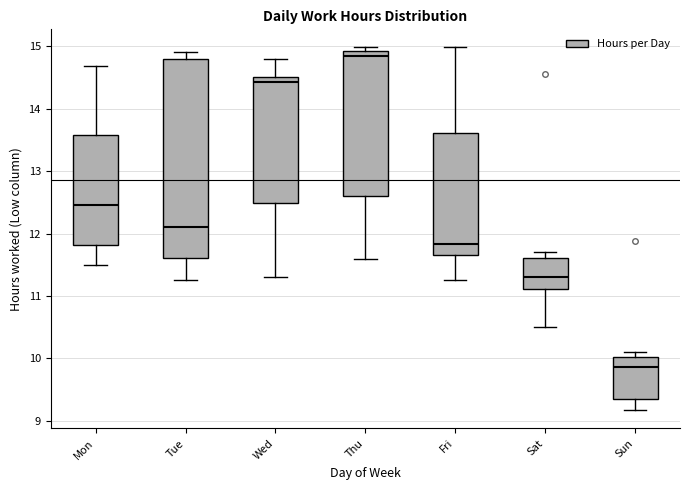

Reading left to right, transcribe this box plot: for each box, give where its median line is, the range the box spans, and where its two whiskers end, as read against the y-axis. The values are not printed on the chart, so give them approximately, as read against the axis.

Mon: median 12.5, box 11.8 to 13.6, whiskers 11.5 to 14.7
Tue: median 12.1, box 11.6 to 14.8, whiskers 11.3 to 14.9
Wed: median 14.4, box 12.5 to 14.5, whiskers 11.3 to 14.8
Thu: median 14.8, box 12.6 to 14.9, whiskers 11.6 to 15.0
Fri: median 11.8, box 11.7 to 13.6, whiskers 11.3 to 15.0
Sat: median 11.3, box 11.1 to 11.6, whiskers 10.5 to 11.7
Sun: median 9.9, box 9.4 to 10.0, whiskers 9.2 to 10.1